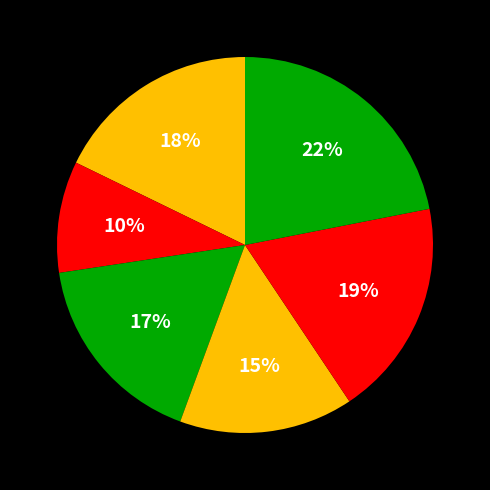

Count the number of slices in the pie.

6